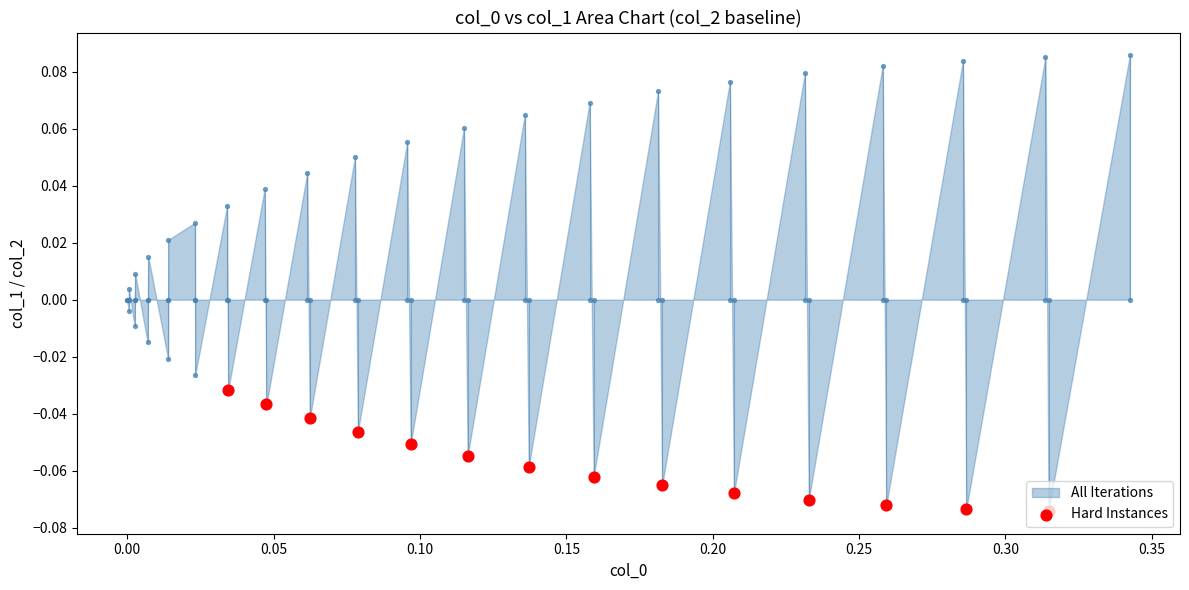

Between 0.10 and 0.05, which is larger?

0.05